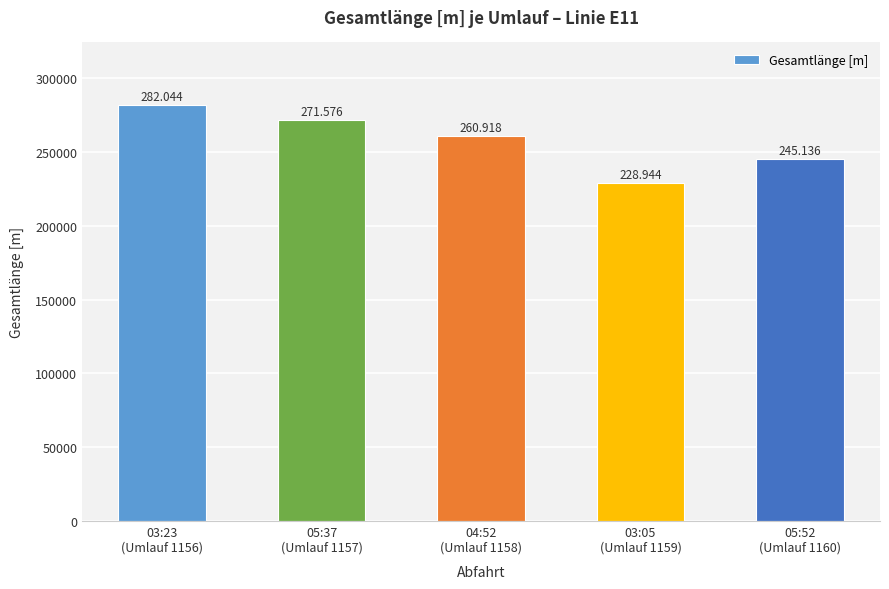

At which category does the chart reach its peak across all series?

03:23
(Umlauf 1156)